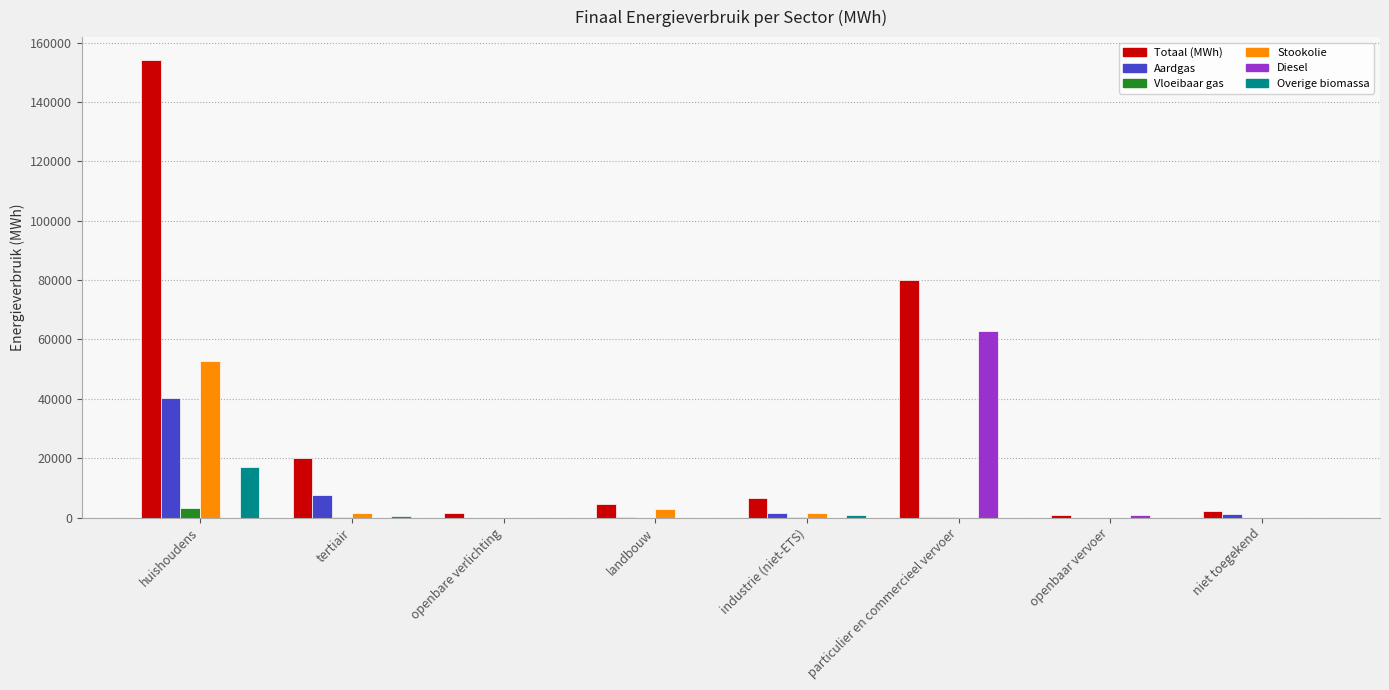

Which category has the highest value across all series?

huishoudens